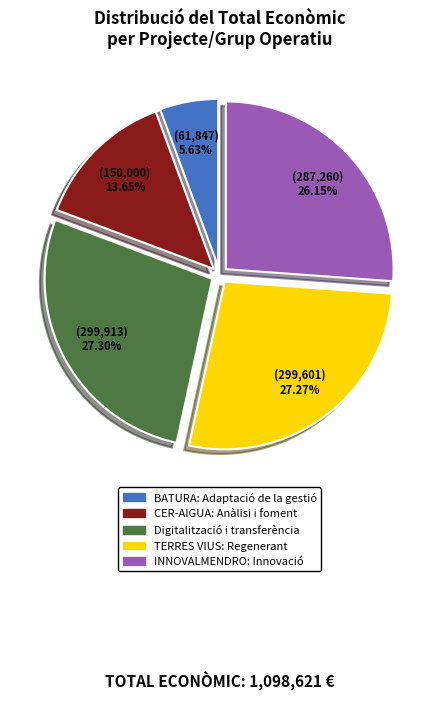

Which category has the smallest portion of the pie?

BATURA: Adaptació de la gestió